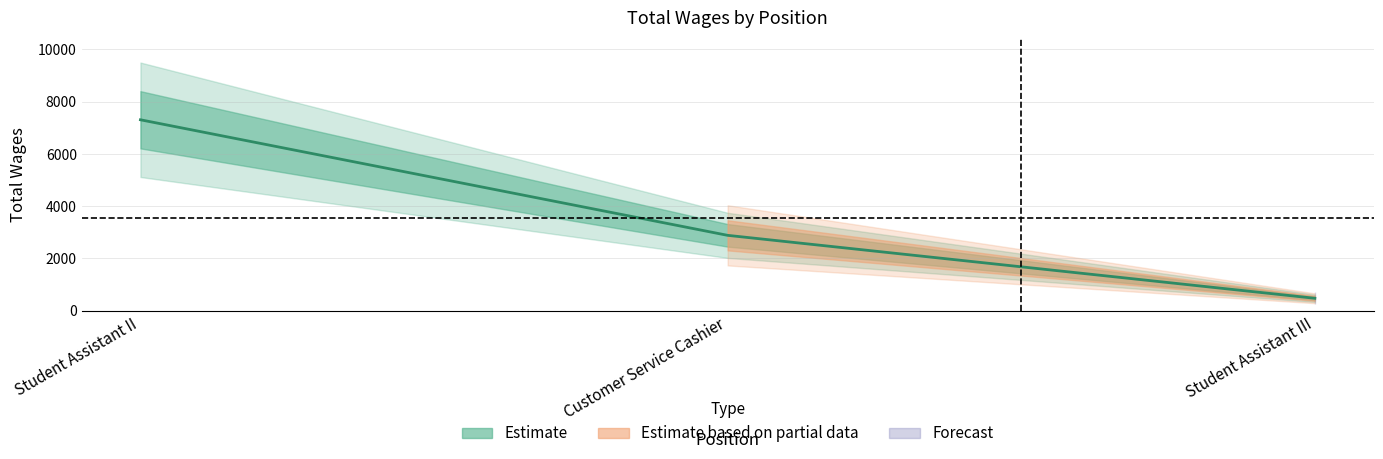

What is the difference between the maximum and minimum values?

6835